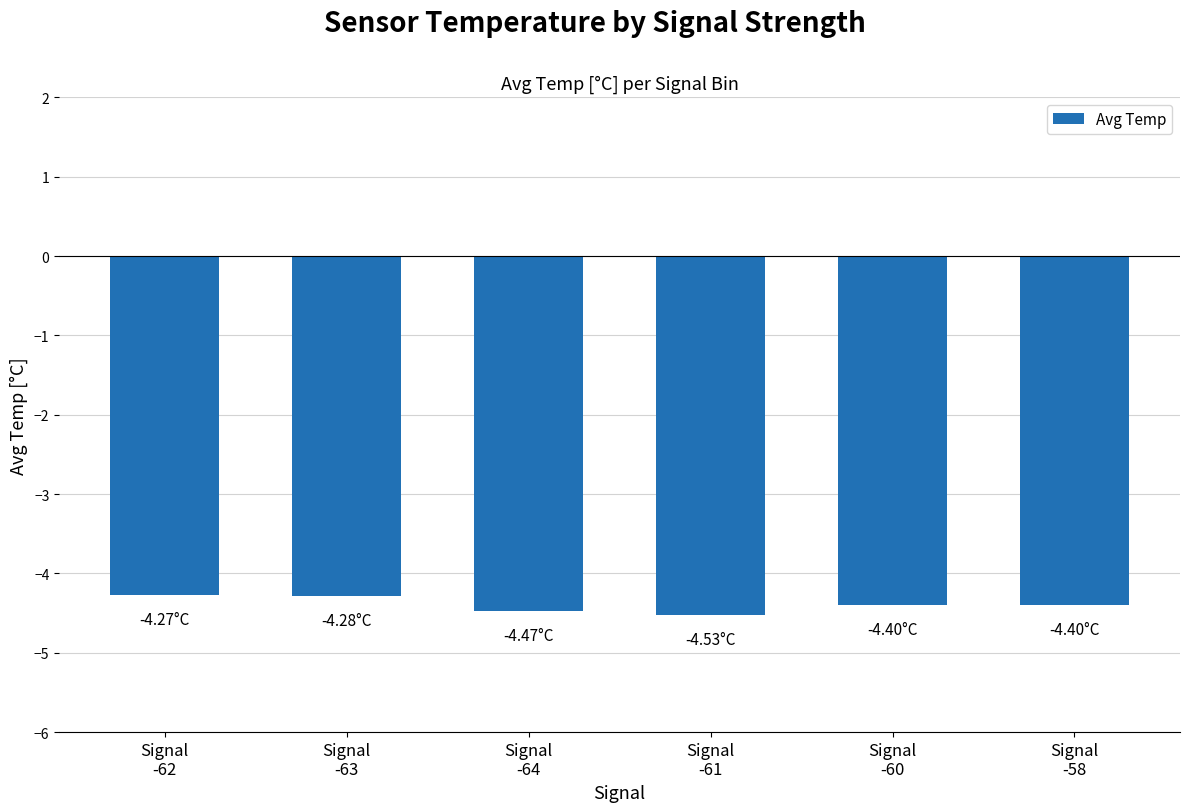

The chart shows a value of -4.4 at Signal
-60. True or false?

True